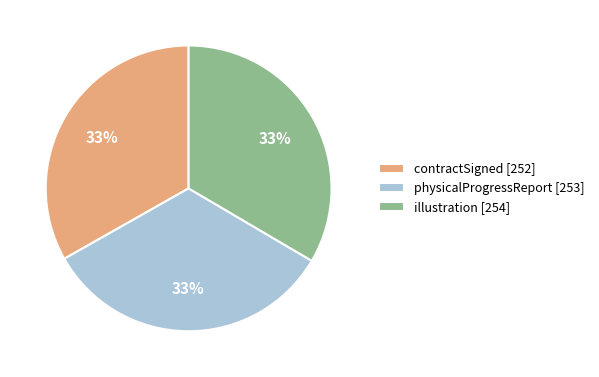

The physicalProgressReport slice represents 28% of the pie. True or false?

False